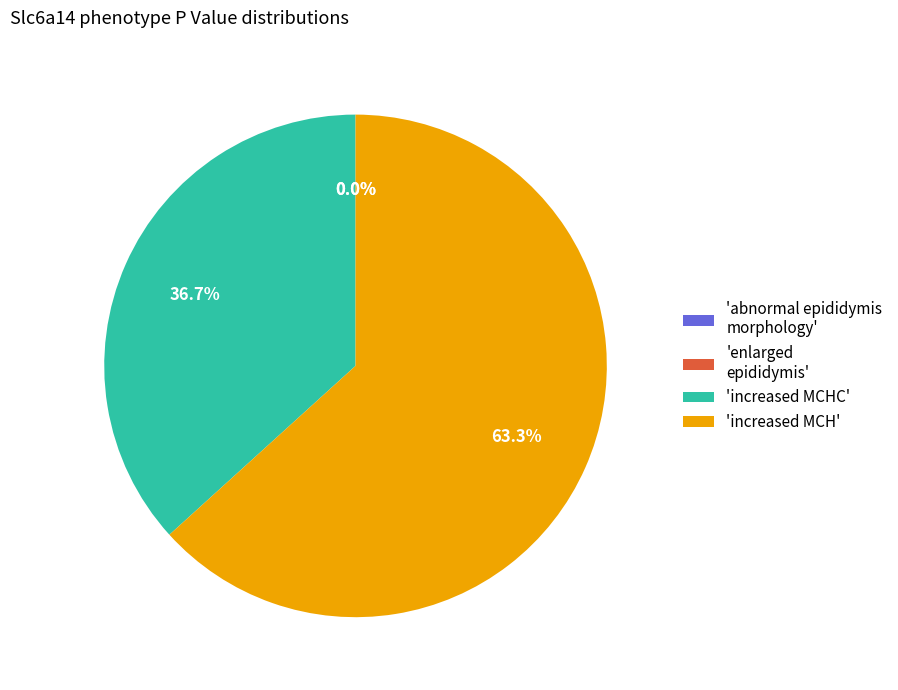

What is the total percentage of 'increased MCHC' and 'increased MCH'?

100.0%